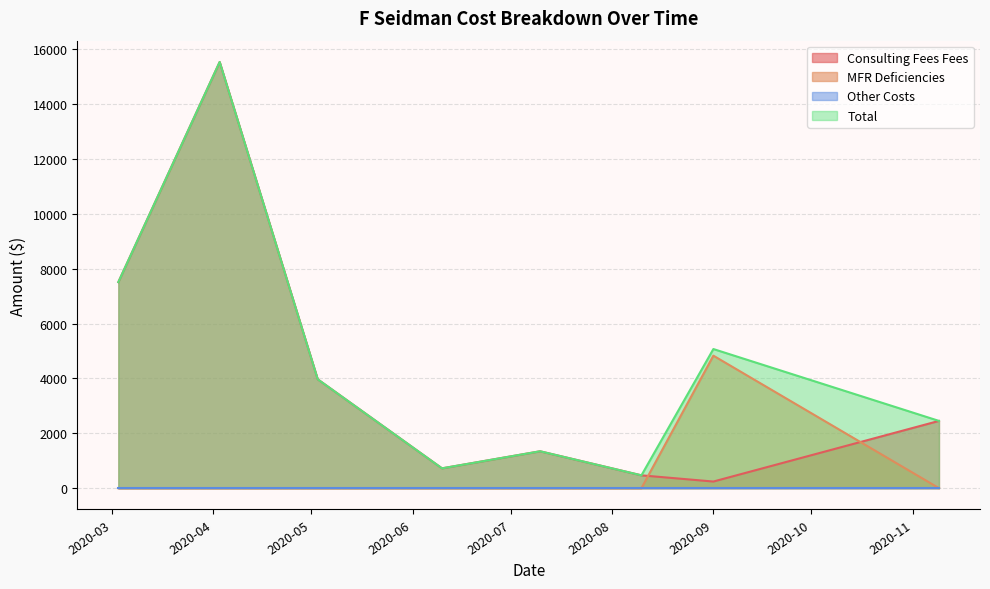

At which category does the chart reach its peak across all series?

2020-04-03